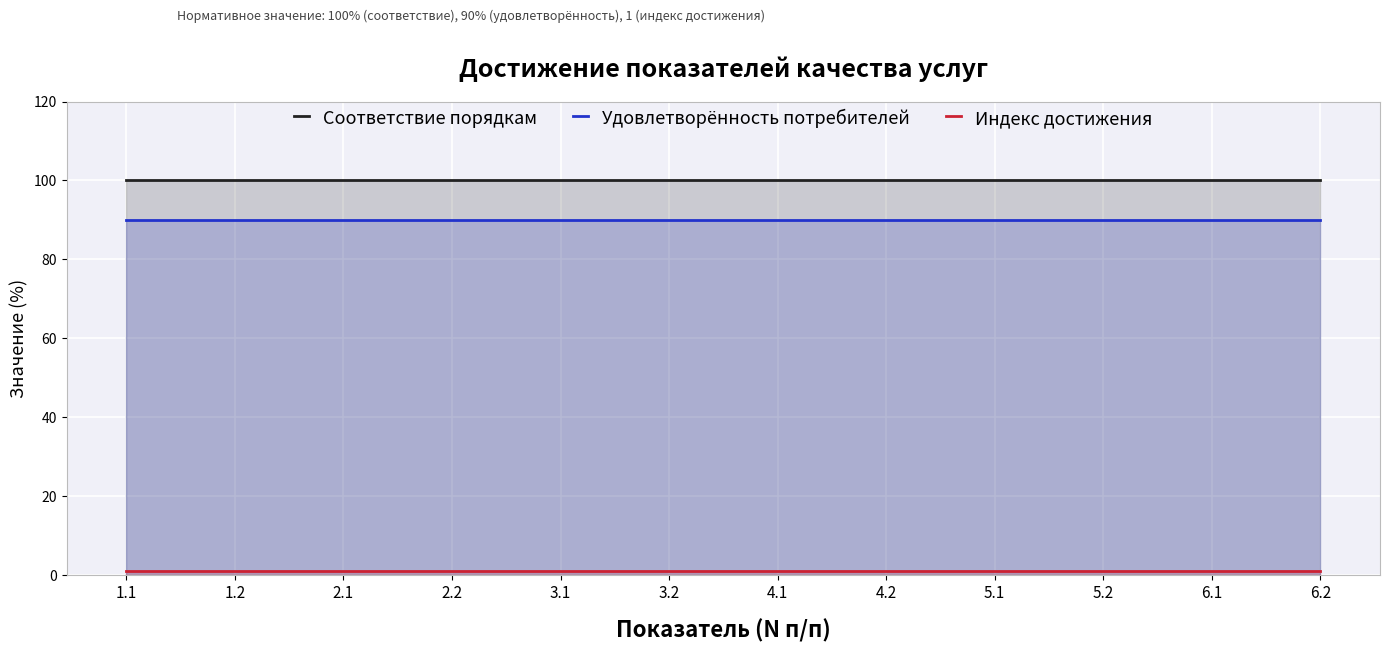

Where is Индекс достижения nearest to the value 1?

1.1